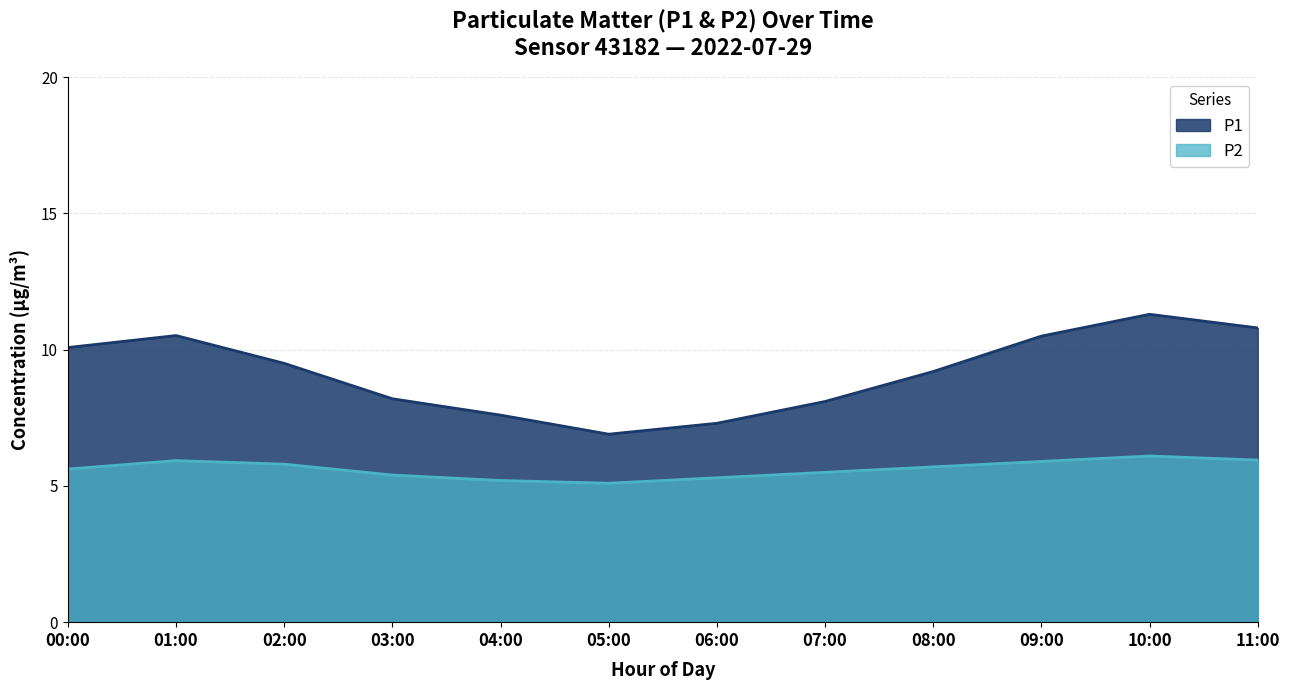

What is the spread (max minus min) of values at 02:00?

3.7